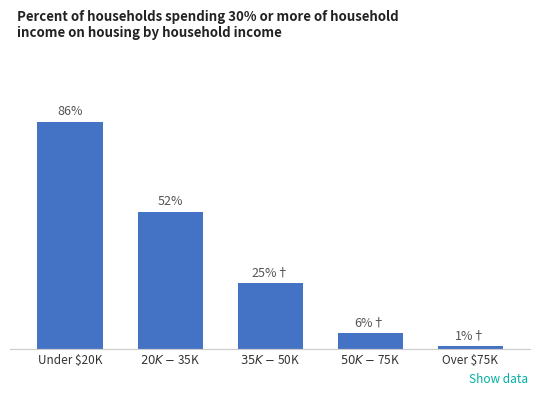

The chart shows a value of 74 at $20K - $35K. True or false?

False